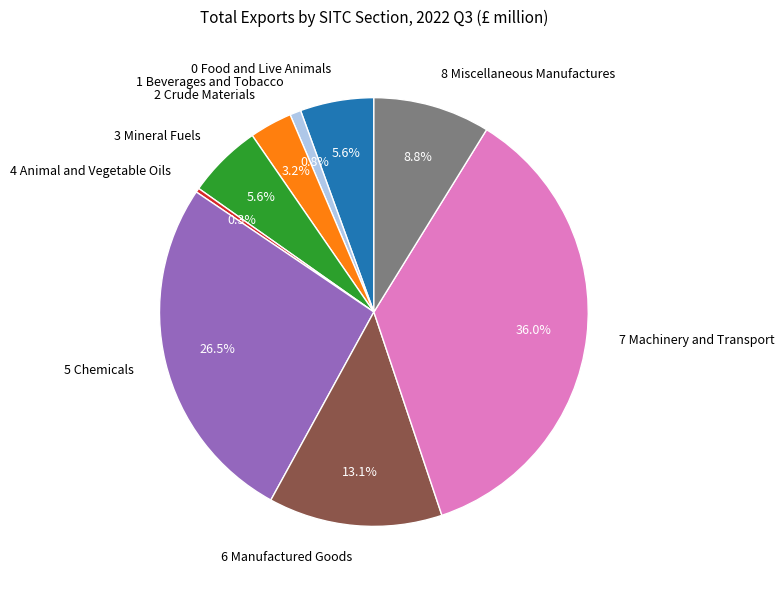

Count the number of slices in the pie.

9